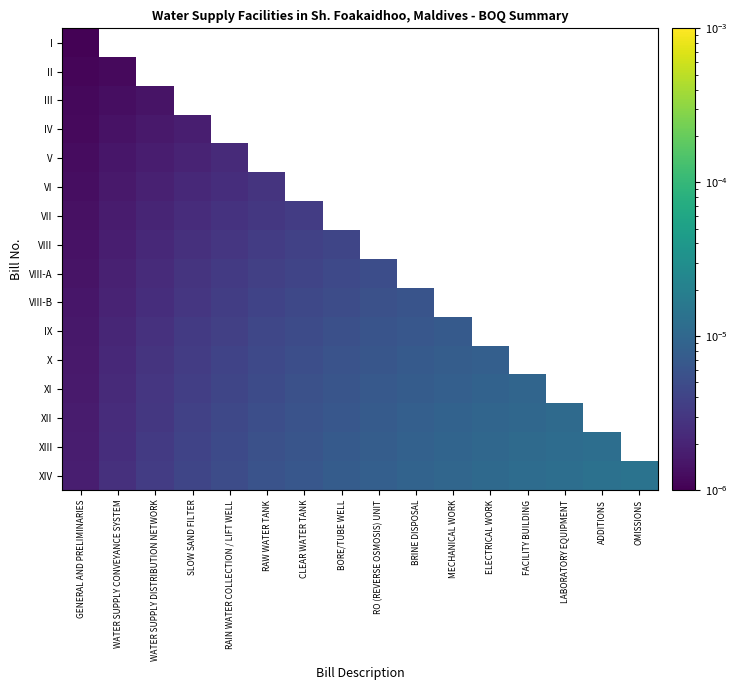

Rank the series by their maximum value, from highest to lowest.

XIV, XIII, XII, XI, X, IX, VIII-B, VIII-A, VIII, VII, VI, V, IV, III, II, I